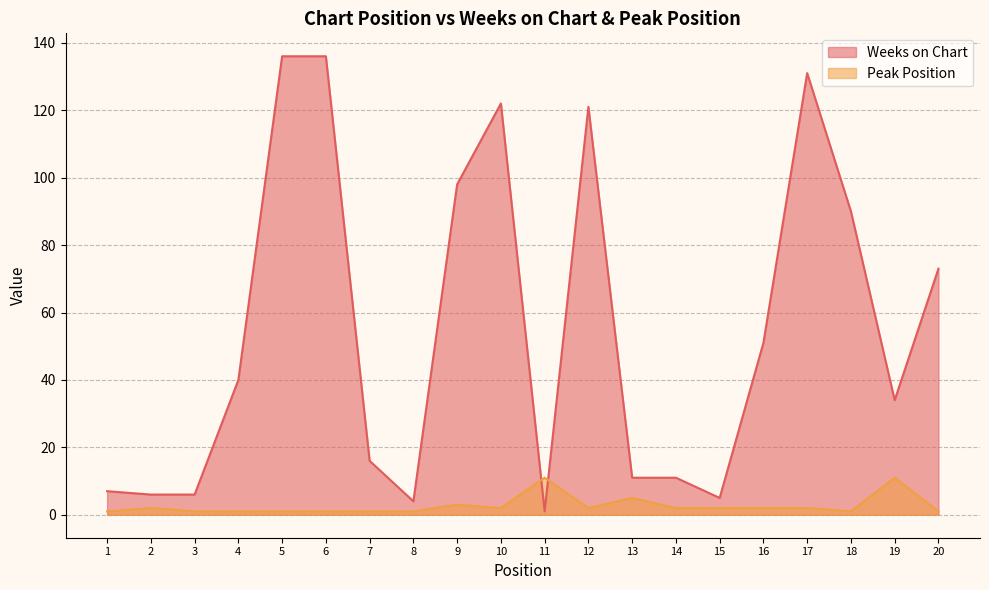

Rank the categories by Peak Position value from highest to lowest.

11, 19, 13, 9, 2, 10, 12, 14, 15, 16, 17, 1, 3, 4, 5, 6, 7, 8, 18, 20